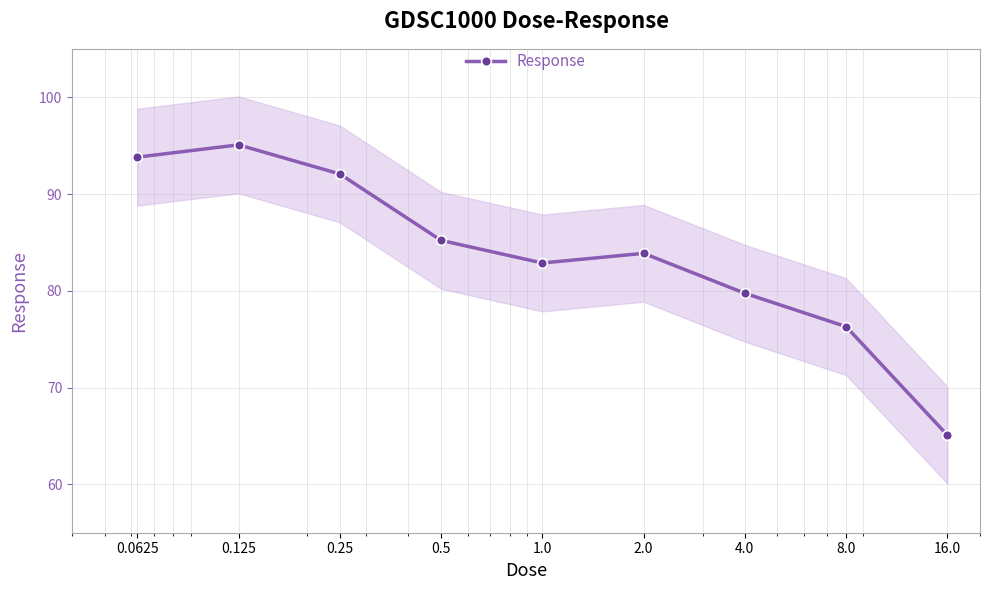

The value at 0.0625 is 93.8. True or false?

True